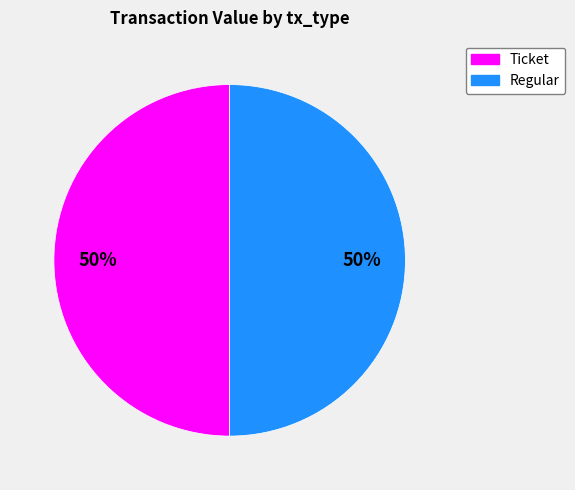

To the nearest percent, what is the difference between the largest and smallest slice percentages?

0%